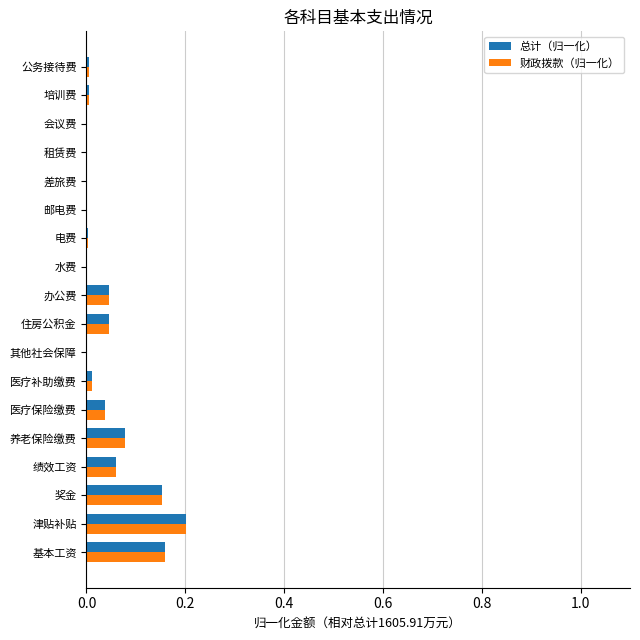

At which label does 财政拨款（归一化） reach its peak?

津贴补贴